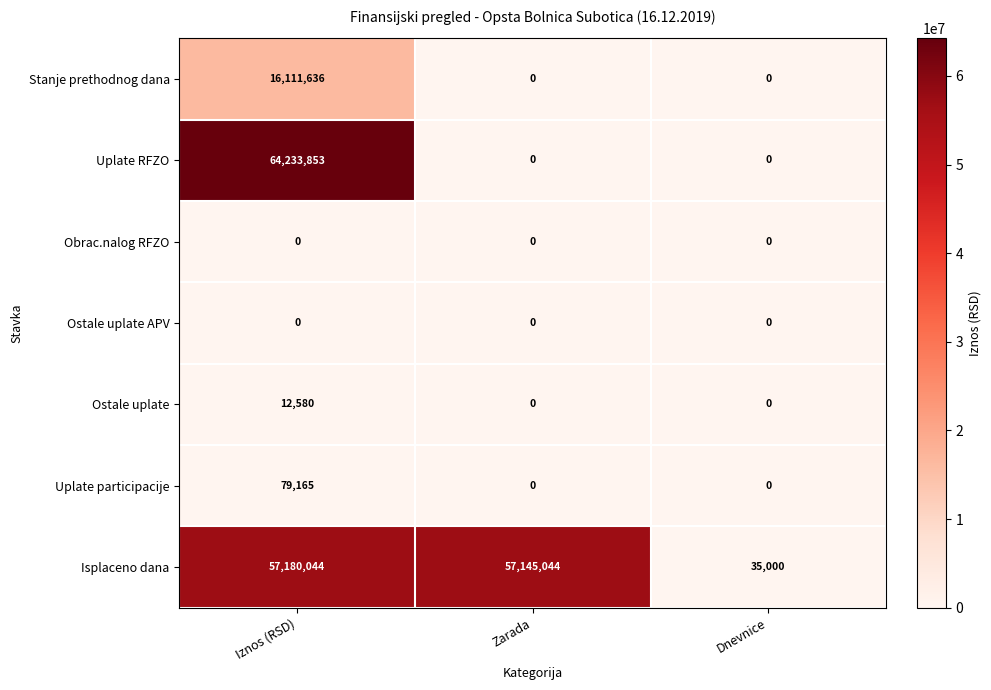

Count the Stanje prethodnog dana values in the range 0 to 16111636.

3